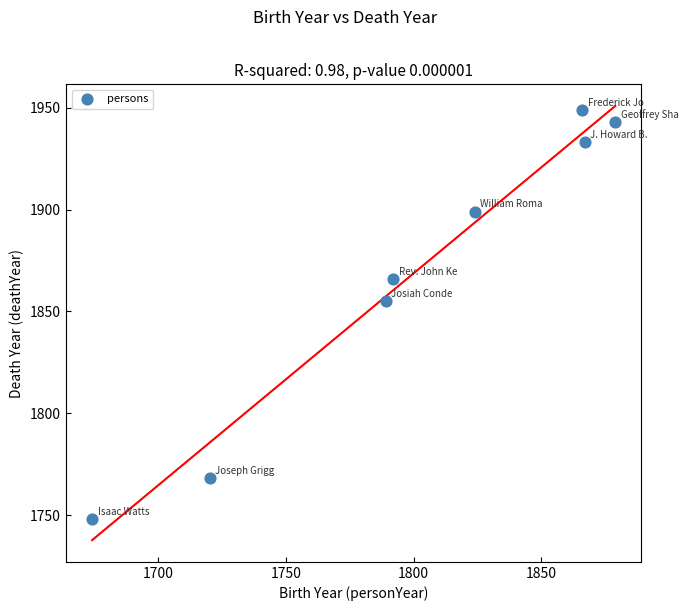

What is the range of Y values (max minus min)?

201